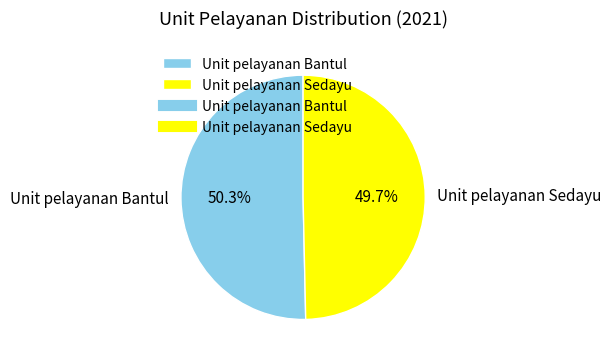

Approximately how many times larger is the value at Unit pelayanan Bantul compared to Unit pelayanan Sedayu?

1.0